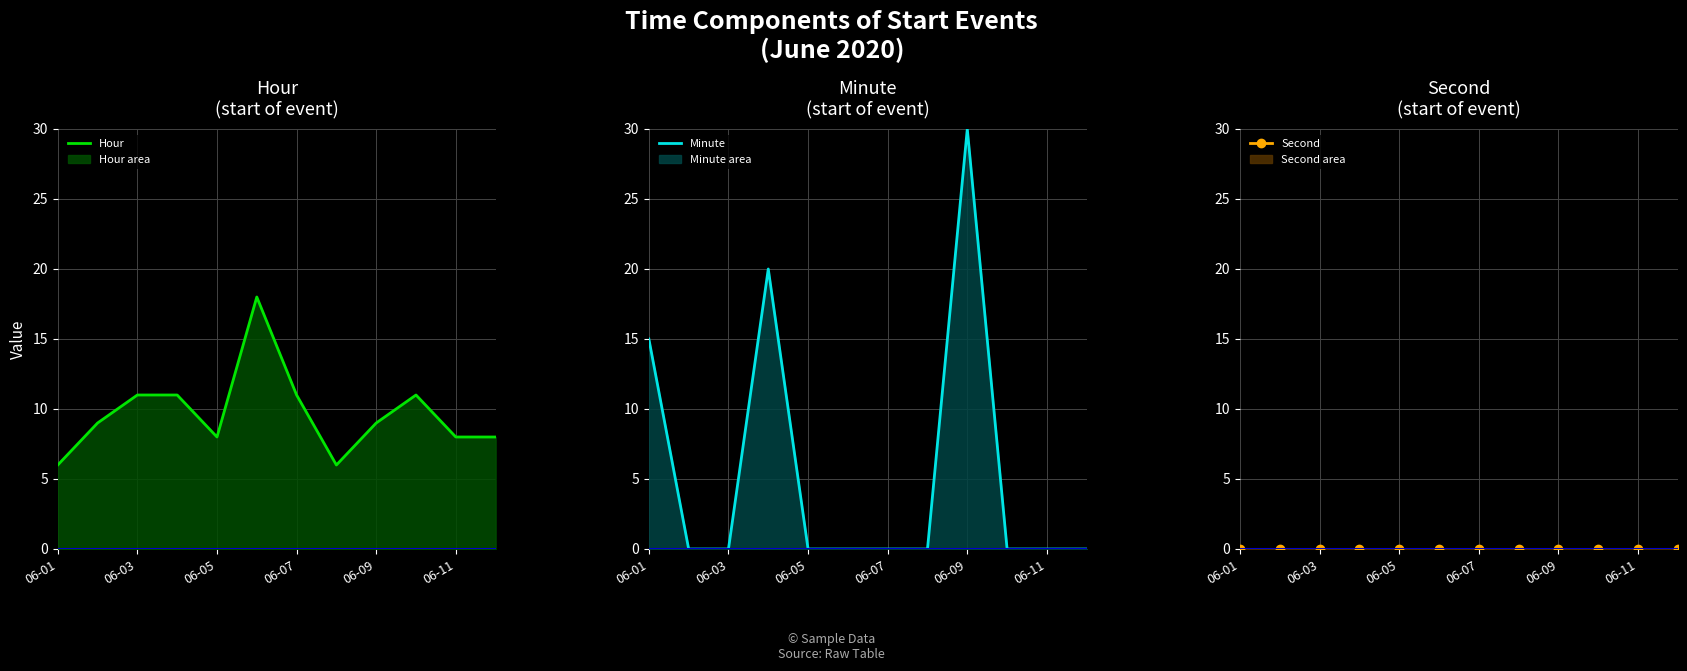

What is the average value of the Minute series?

5